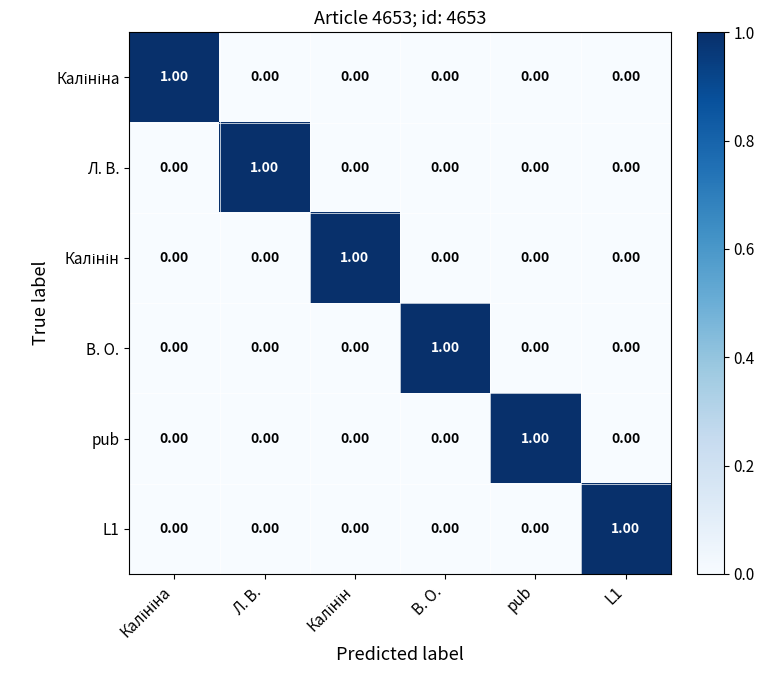

Count the number of data series in this chart.

6